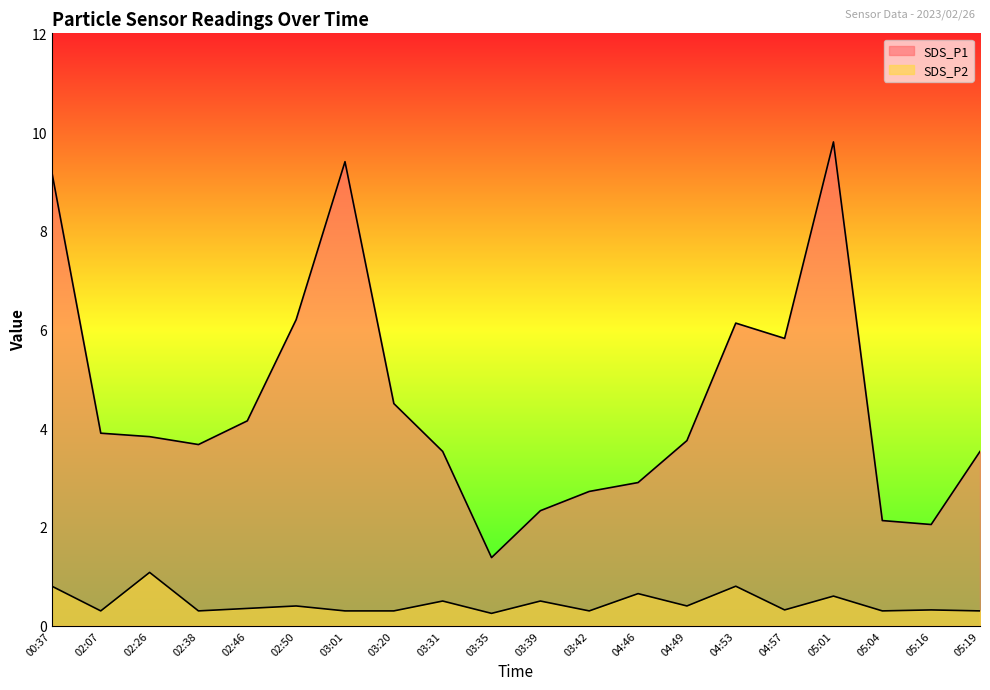

Which category has the highest value across all series?

05:01